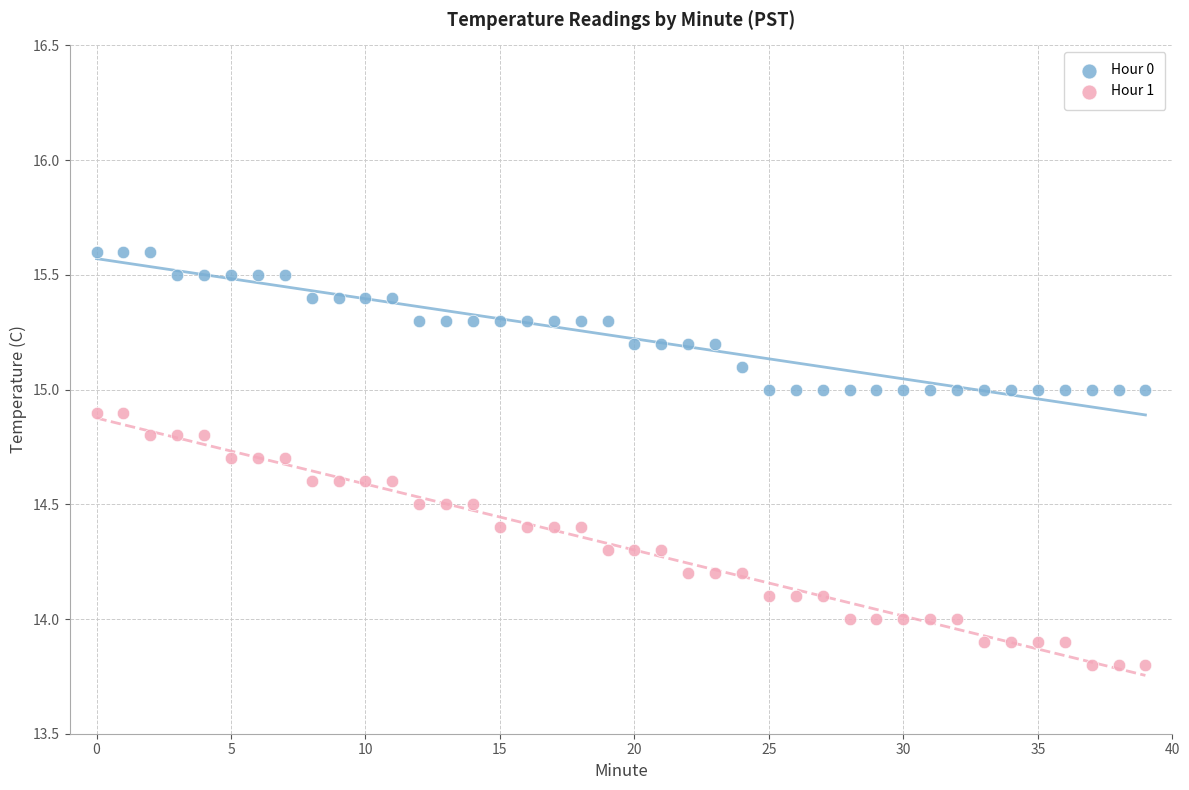

Which series contains the highest Y value?

Hour 0